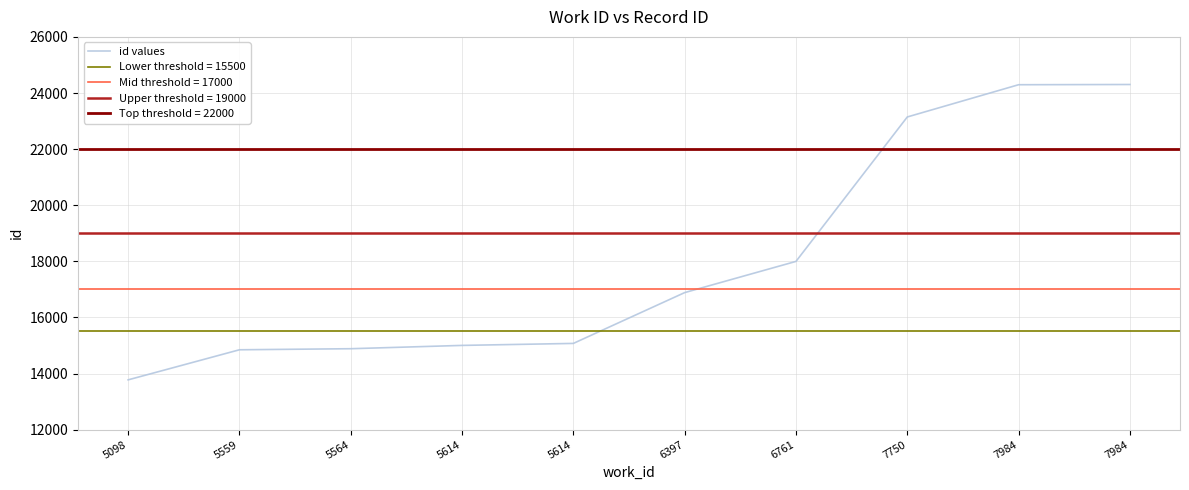

What is the average value?

18022